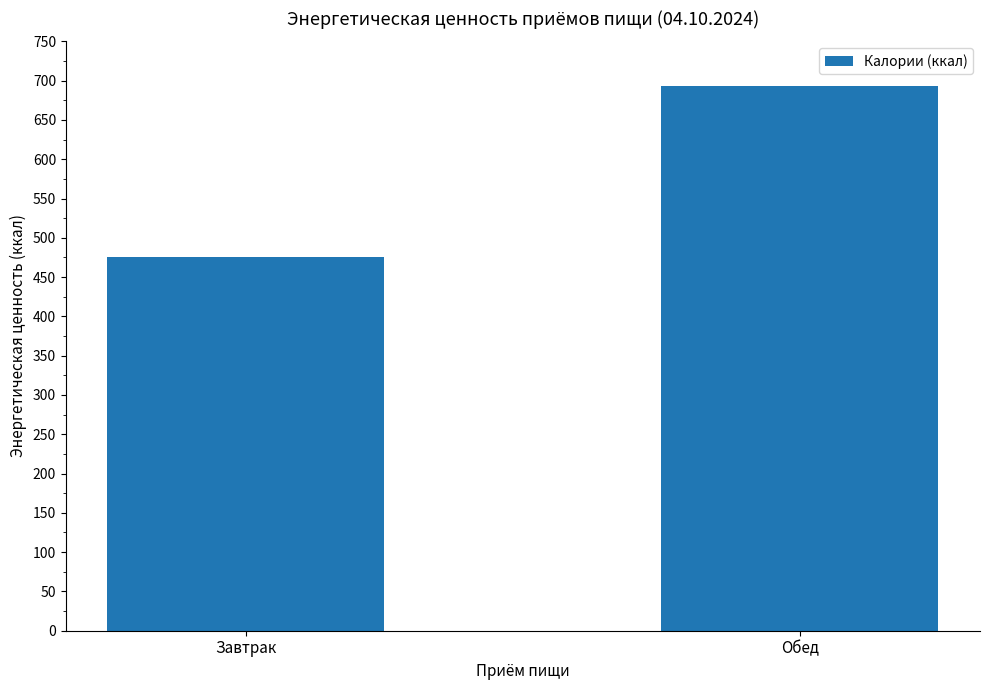

What position from the right is Обед?

1